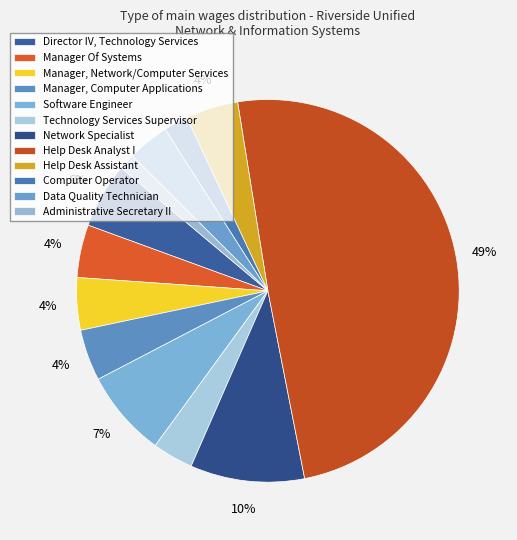

To the nearest percent, what portion does Computer Operator represent?

2%